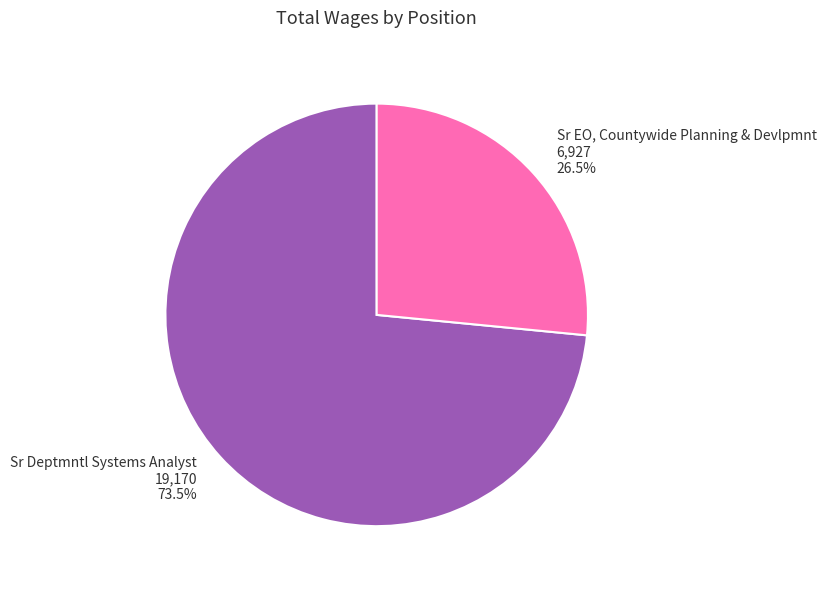

What is the majority slice?

Sr Deptmntl Systems Analyst